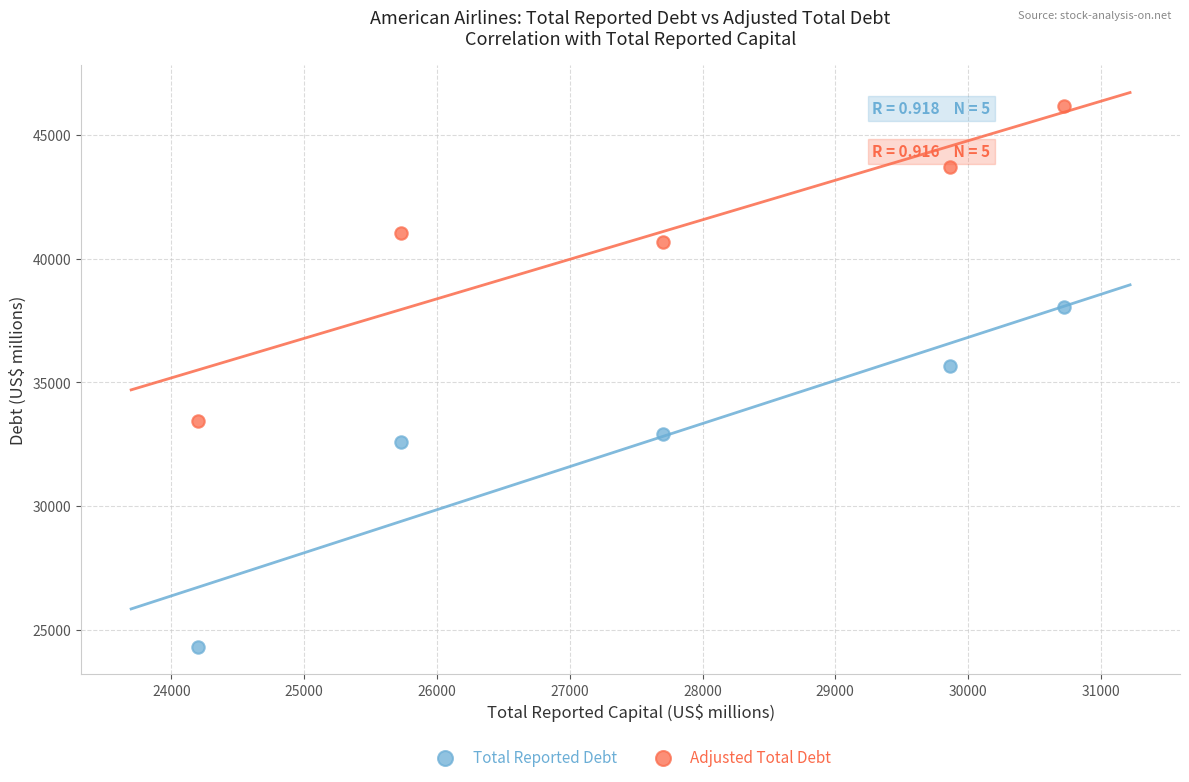

In the Adjusted Total Debt series, what Y value is closest to 39810?

40663